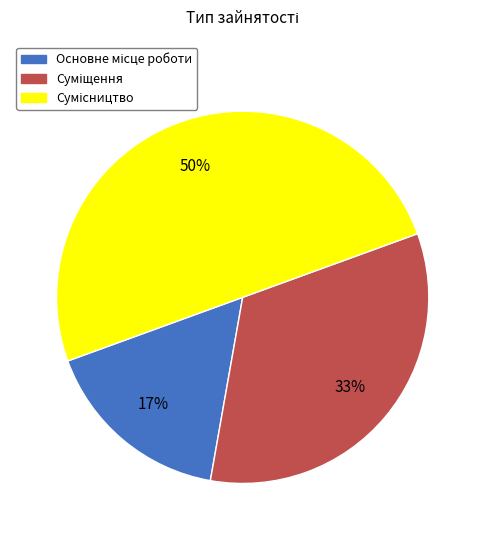

To the nearest percent, what is the difference between the largest and smallest slice percentages?

33%